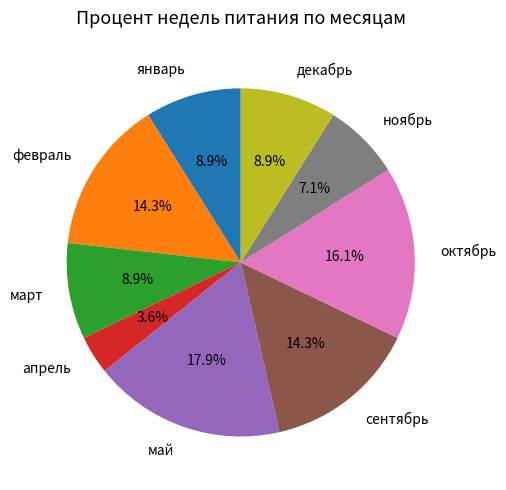

Approximately how many times larger is the value at декабрь compared to октябрь?

0.6